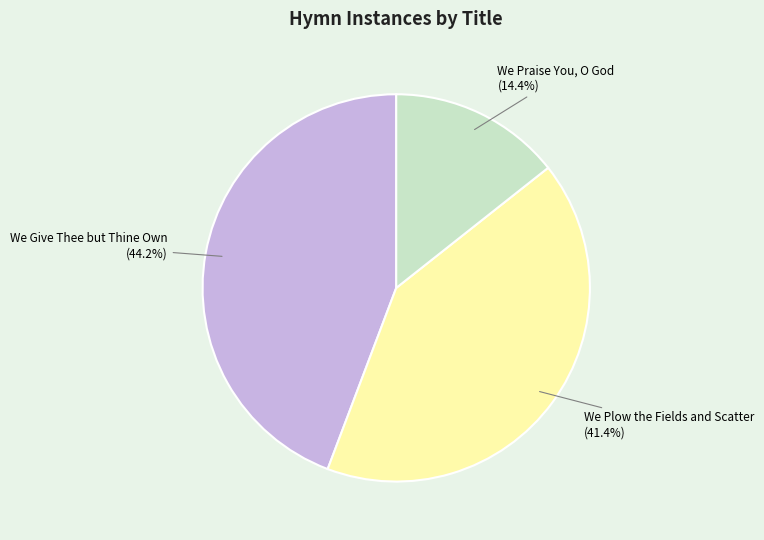

Is there any slice that represents more than half of the pie?

No